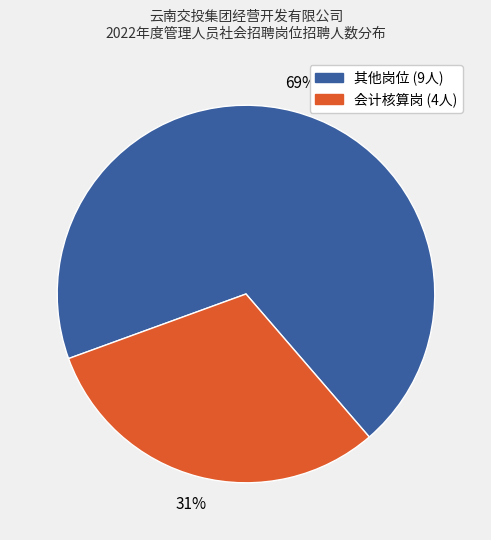

Is there a majority slice in this chart?

Yes